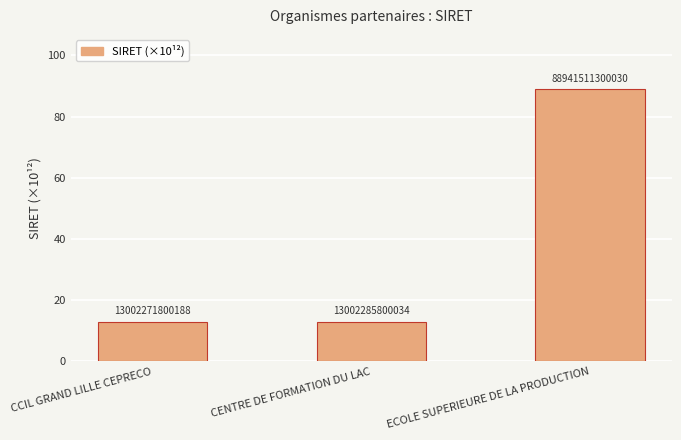

Approximately how many times larger is the value at CCIL GRAND LILLE CEPRECO compared to CENTRE DE FORMATION DU LAC?

1.0